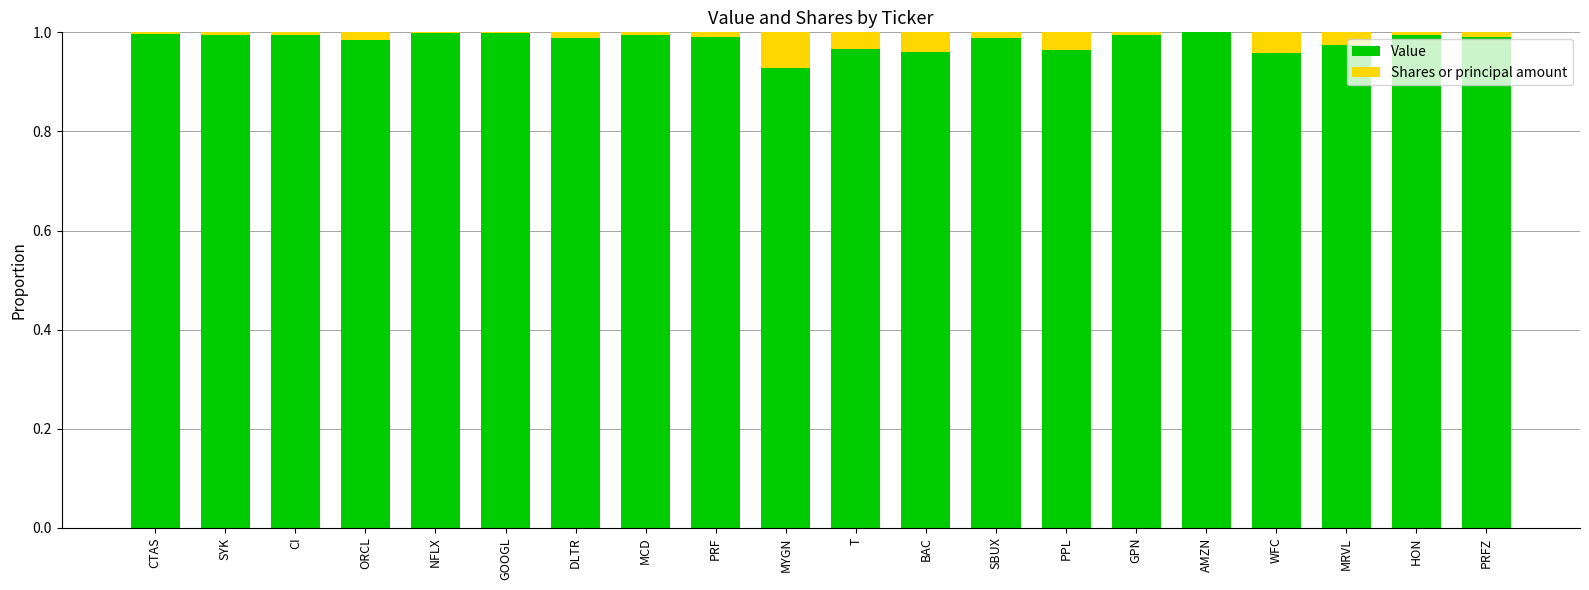

What is the sum of all Value values?

19.7